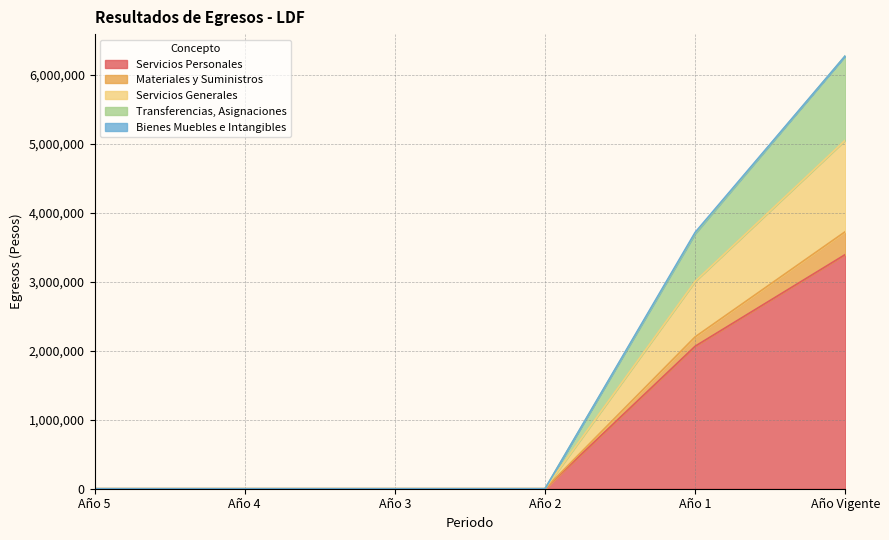

Which has a higher value, Año 4 or Año 5?

Año 4